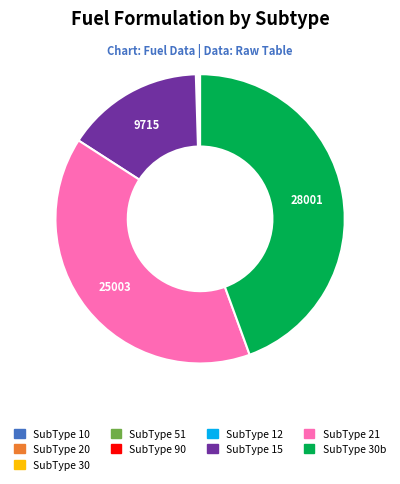

Is there a majority slice in this chart?

No